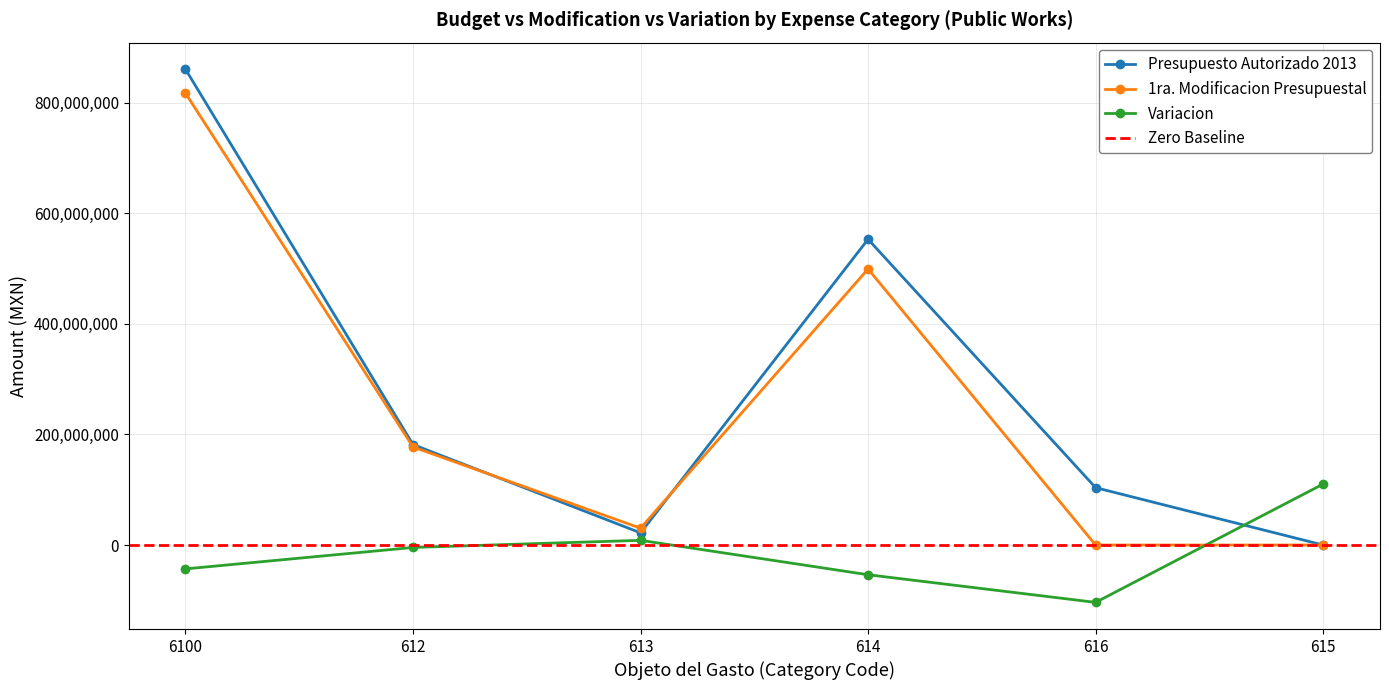

What are all the series names shown in the legend?

Presupuesto Autorizado 2013, 1ra. Modificacion Presupuestal, Variacion